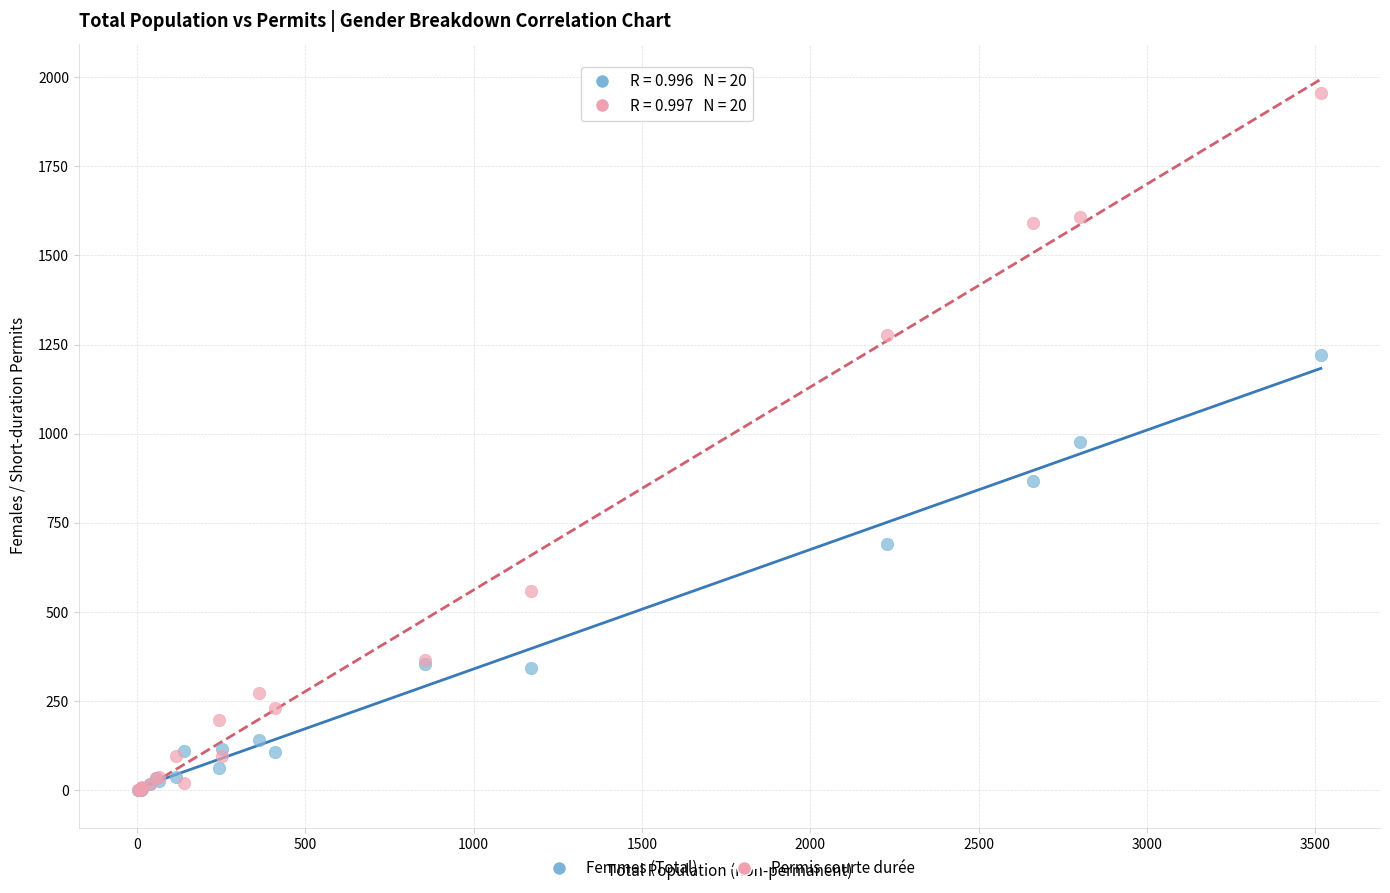

In the Femmes (Total) series, what Y value is closest to 610?

691